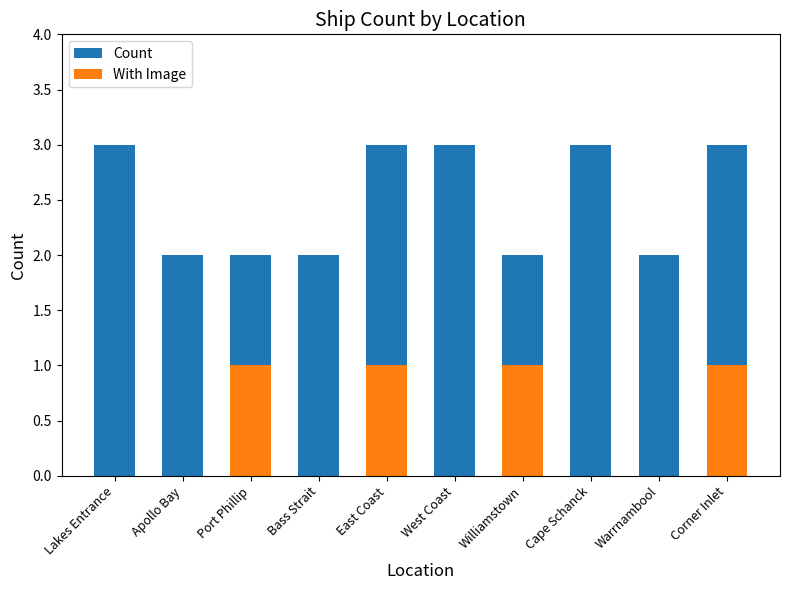

Between Lakes Entrance and West Coast, which is larger?

Lakes Entrance